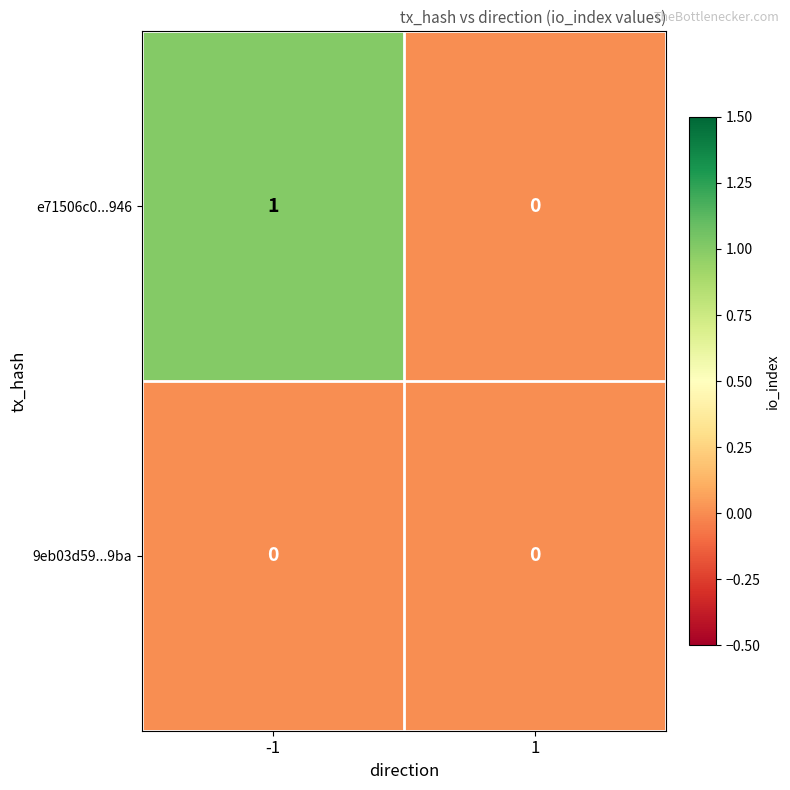

Reading right to left, transcribe all the data shown in this chart.

e71506c0...946: 1=0	-1=1
9eb03d59...9ba: 1=0	-1=0